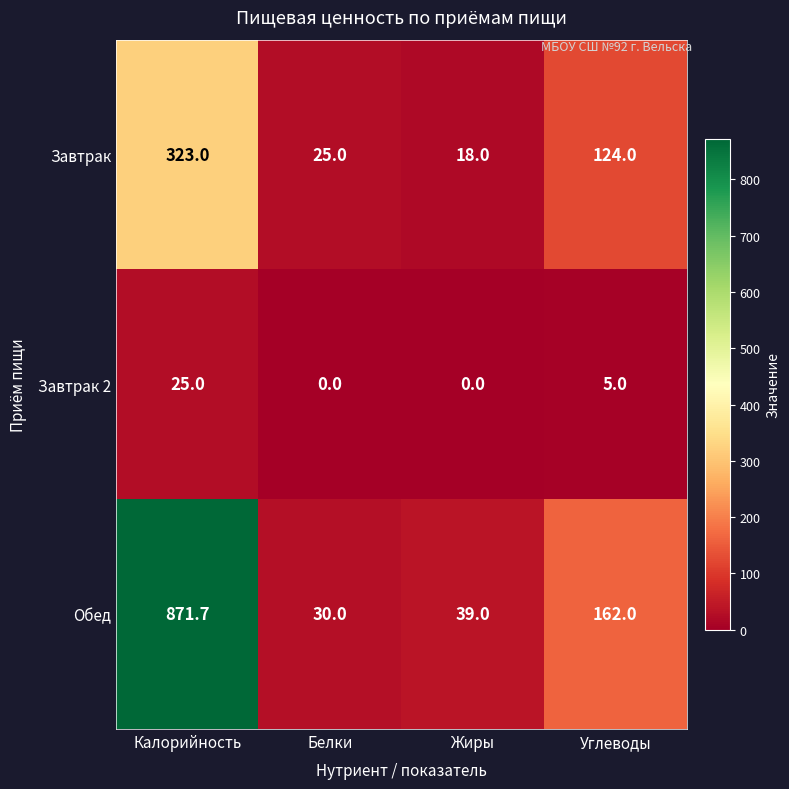

What is the difference between the highest and lowest values at Углеводы?

157.0